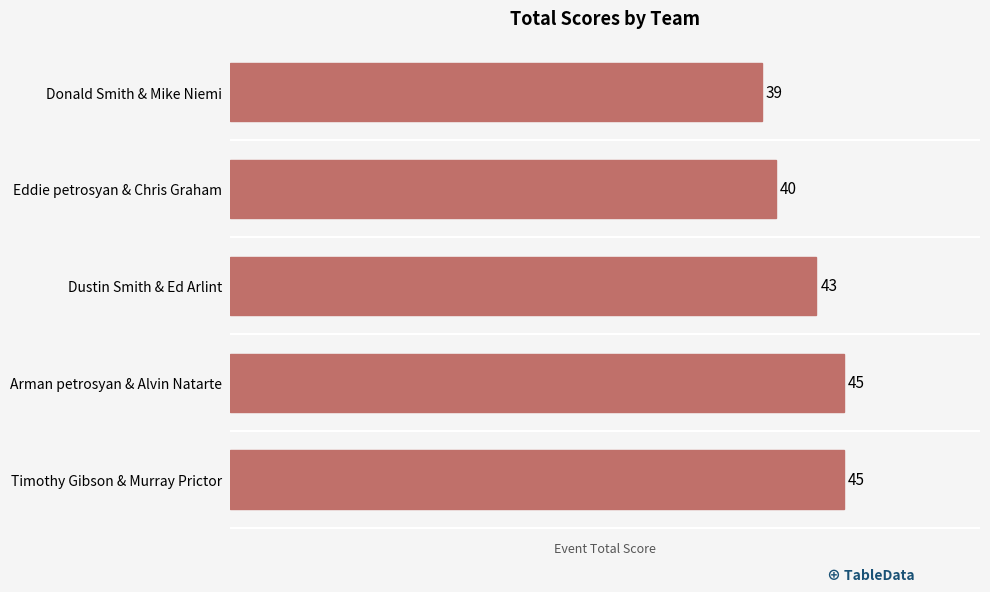

How many distinct data groups are displayed?

1